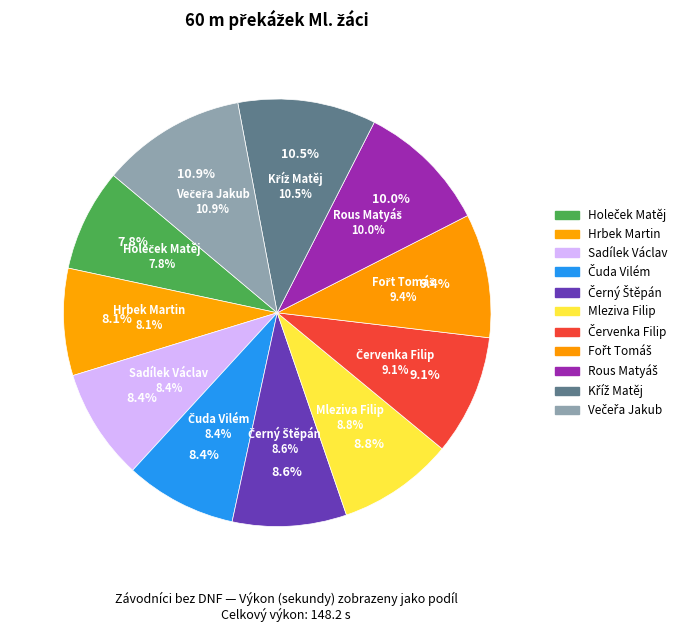

To the nearest percent, what portion does Mleziva Filip represent?

9%